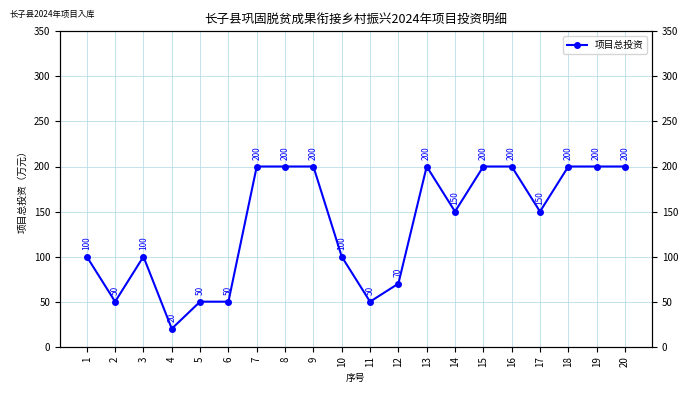

Reading left to right, list all the values displayed in this chart.

1=100	2=50	3=100	4=20	5=50	6=50	7=200	8=200	9=200	10=100	11=50	12=70	13=200	14=150	15=200	16=200	17=150	18=200	19=200	20=200